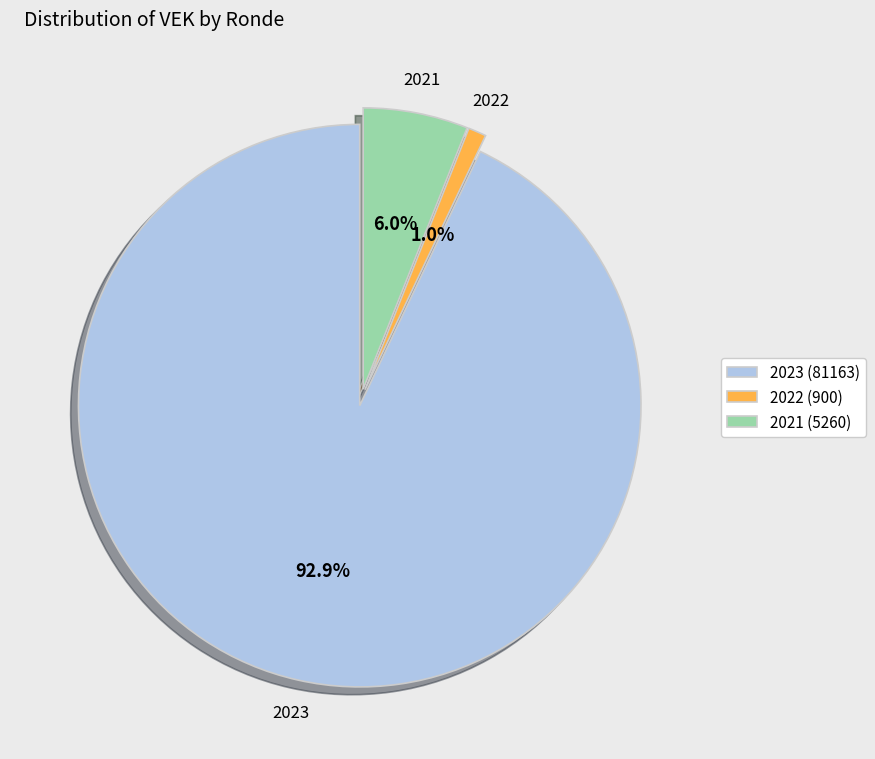

Rank the categories by value from lowest to highest.

2022 (900), 2021 (5260), 2023 (81163)